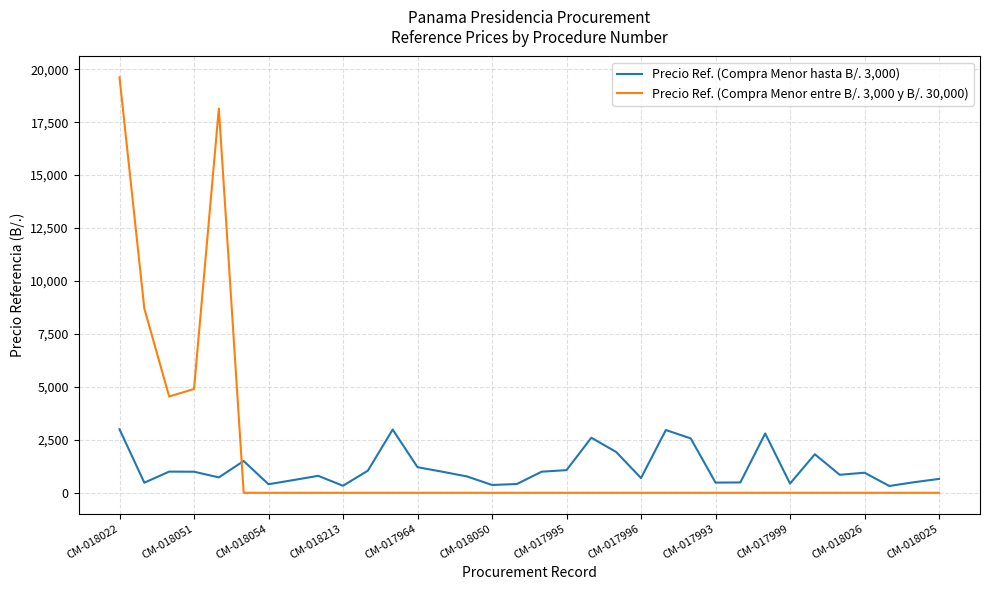

What is the maximum value shown in the chart?

19620.0